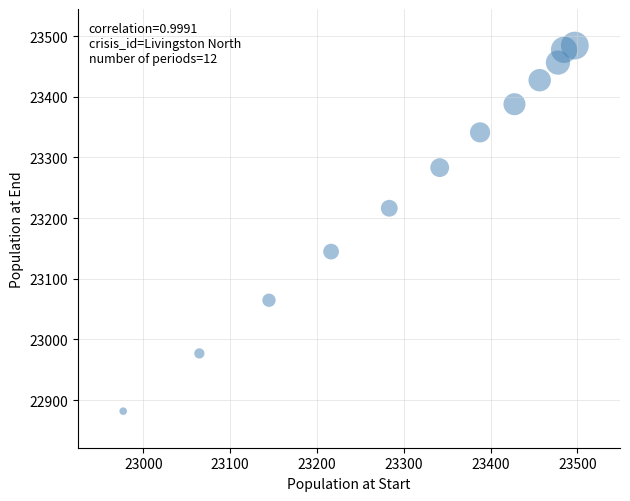

What is the range of Y values (max minus min)?

602.9